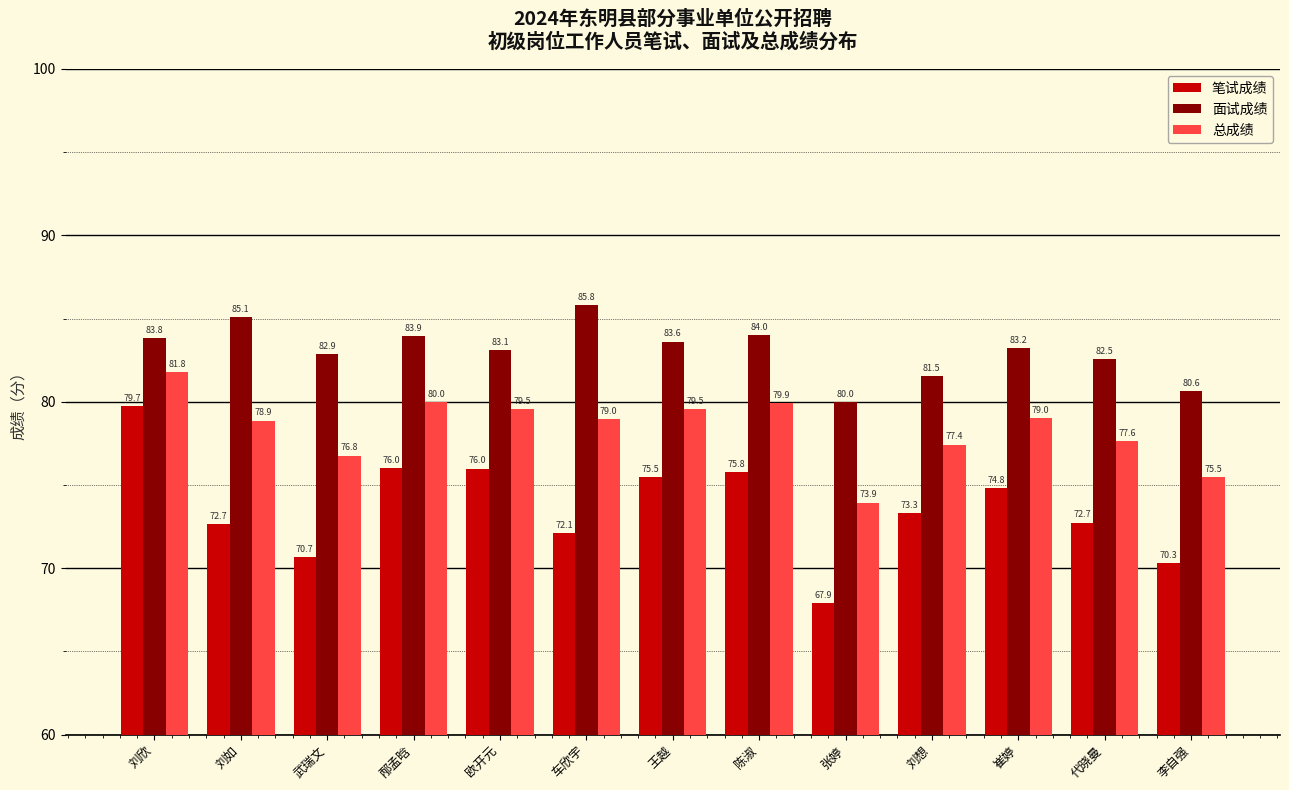

Is it true that 面试成绩 equals 85.1 at 刘如?

True